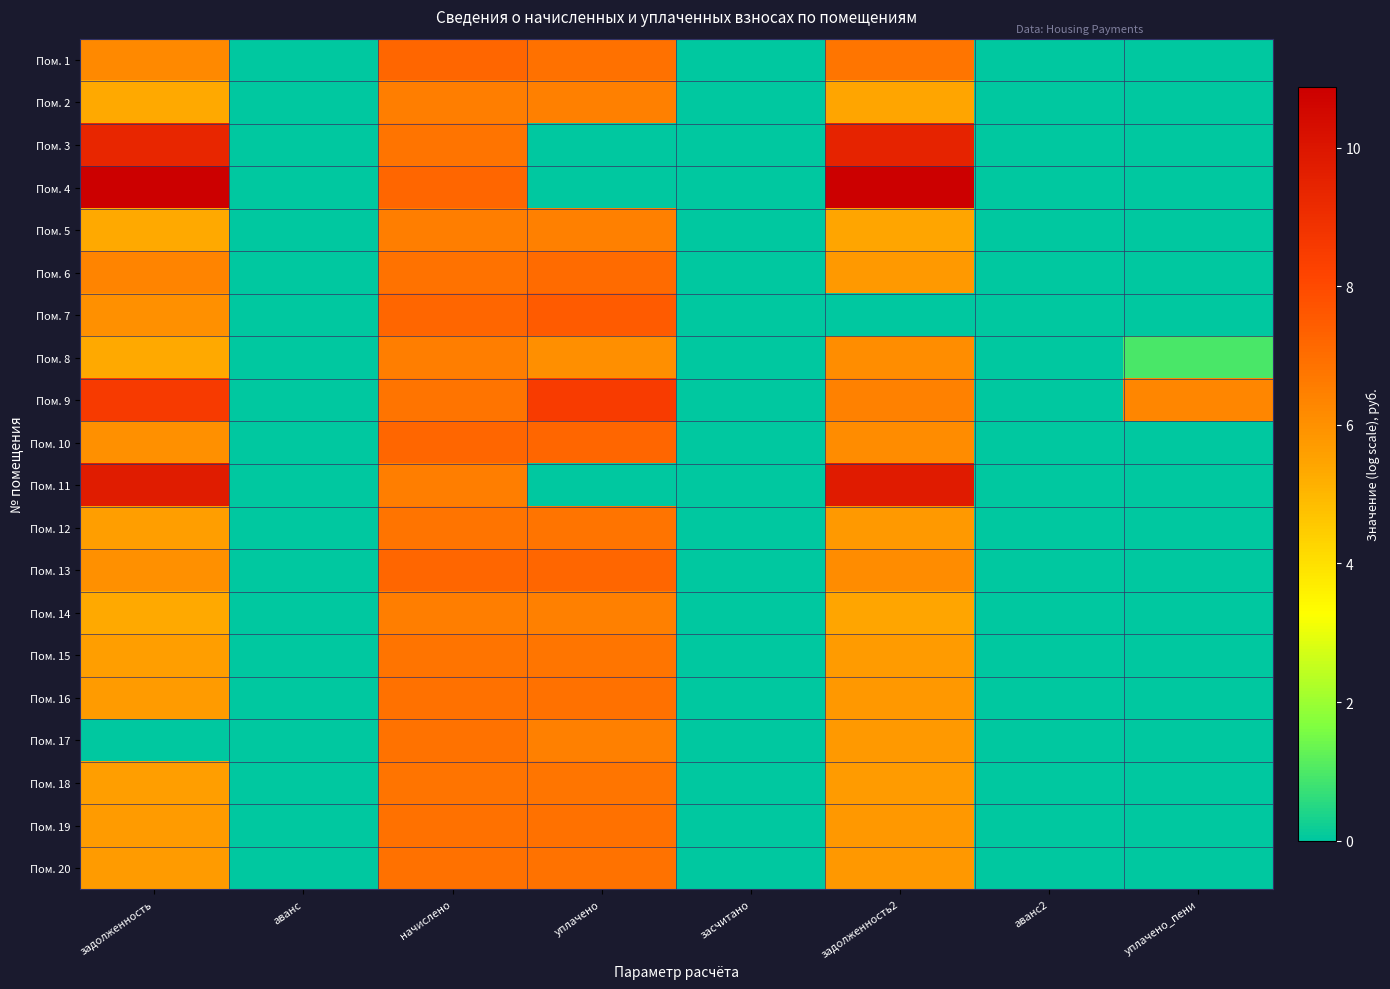

Rank the series by their maximum value, from lowest to highest.

Пом. 2, Пом. 5, Пом. 8, Пом. 14, Пом. 18, Пом. 15, Пом. 12, Пом. 17, Пом. 20, Пом. 16, Пом. 19, Пом. 6, Пом. 1, Пом. 10, Пом. 13, Пом. 7, Пом. 9, Пом. 3, Пом. 11, Пом. 4